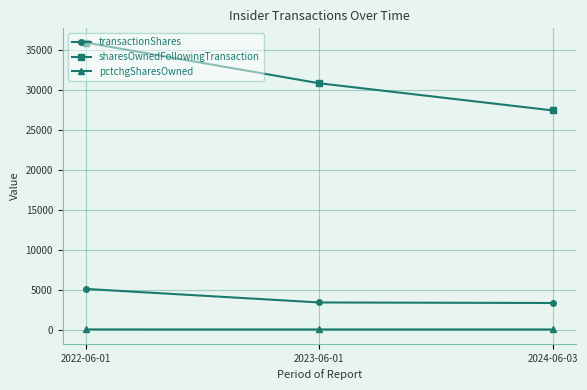

What is the greatest value displayed?

35944